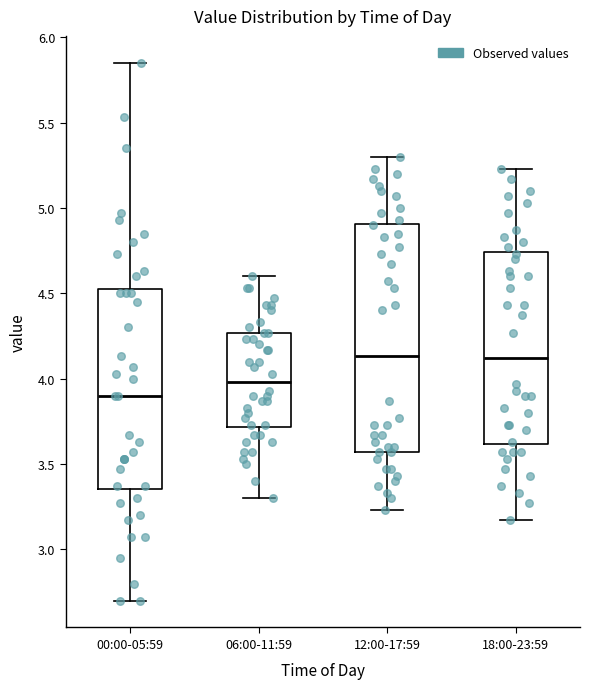

Where does the upper whisker of the box for 06:00-11:59 end on the y-axis? The values are not printed on the chart, so give them approximately, as read against the axis.

4.60